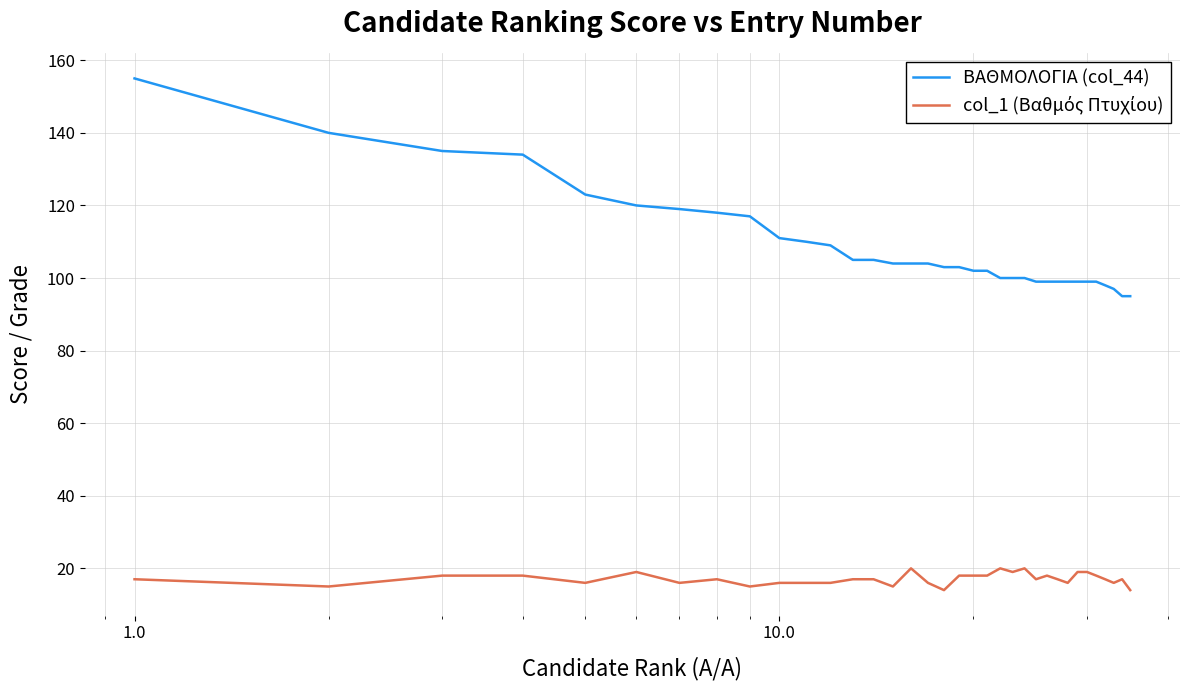

What is the minimum value for ΒΑΘΜΟΛΟΓΙΑ (col_44)?

95